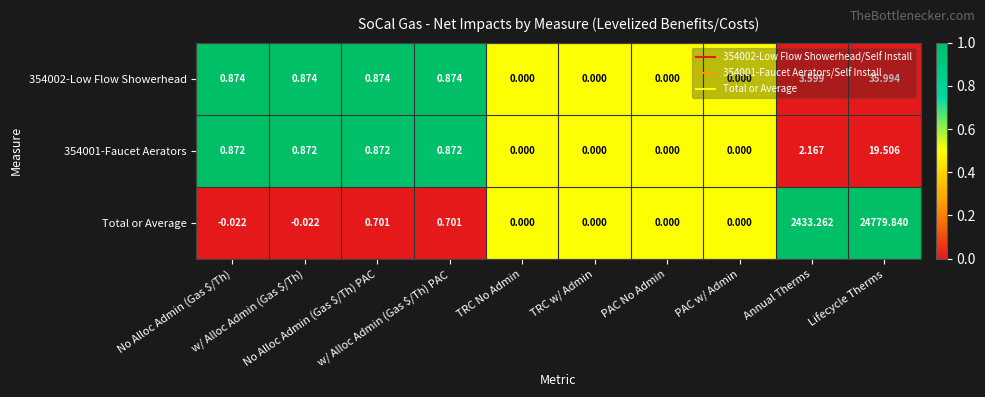

Which series has the largest range (max minus min)?

Total or Average